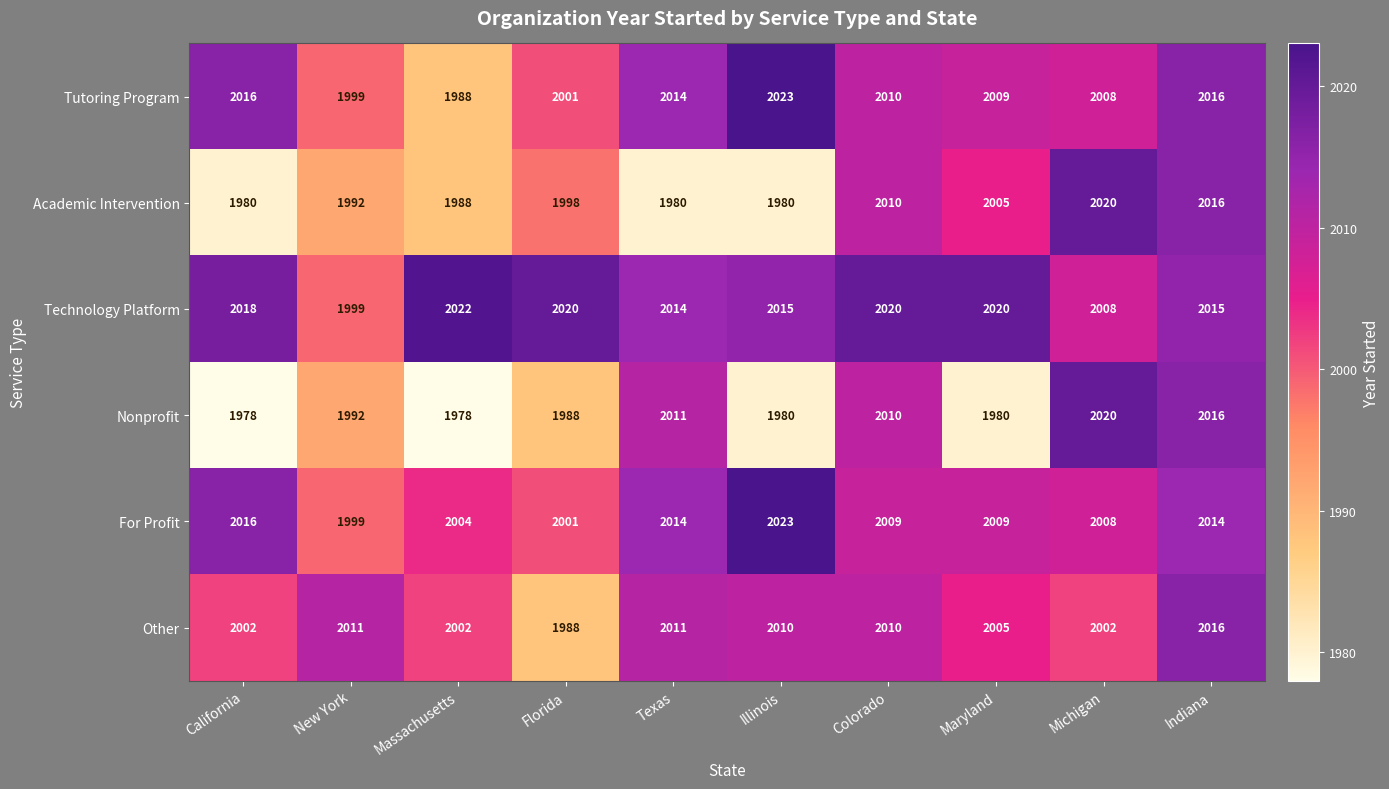

Which series has the widest spread of values?

Nonprofit